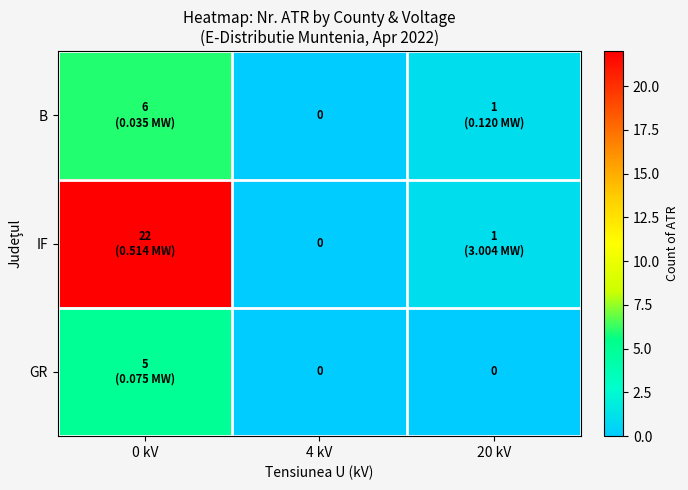

How many values in the IF series are below 1?

1